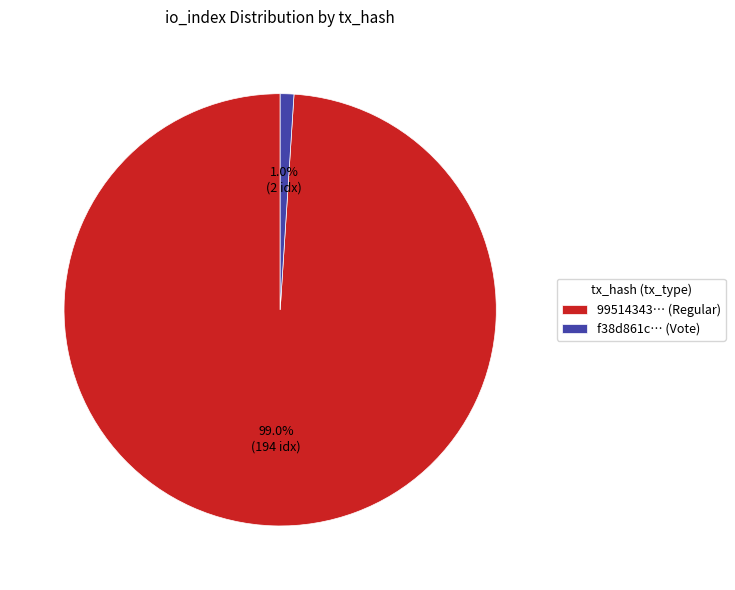

Which category has the smallest portion of the pie?

f38d861c… (Vote)